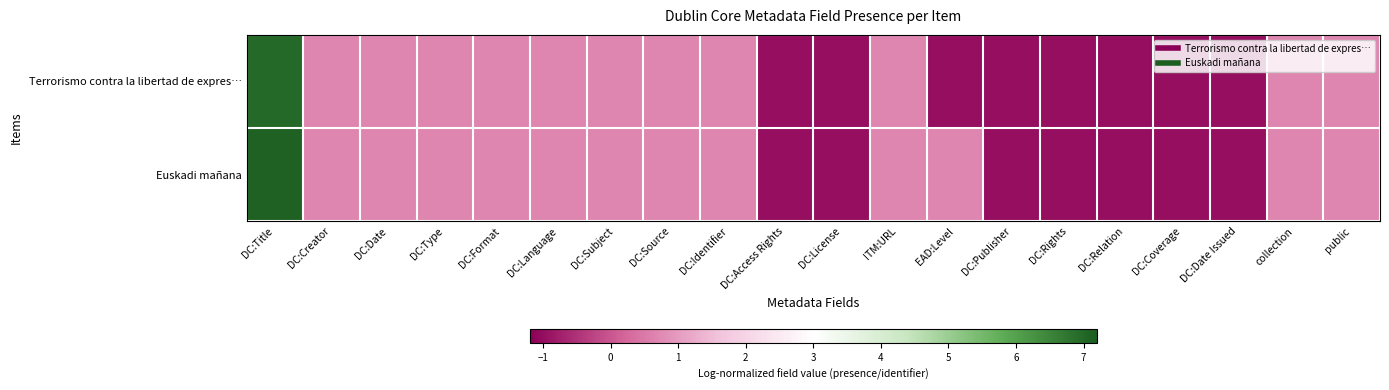

Between DC:Publisher and DC:Rights, which is larger?

DC:Publisher